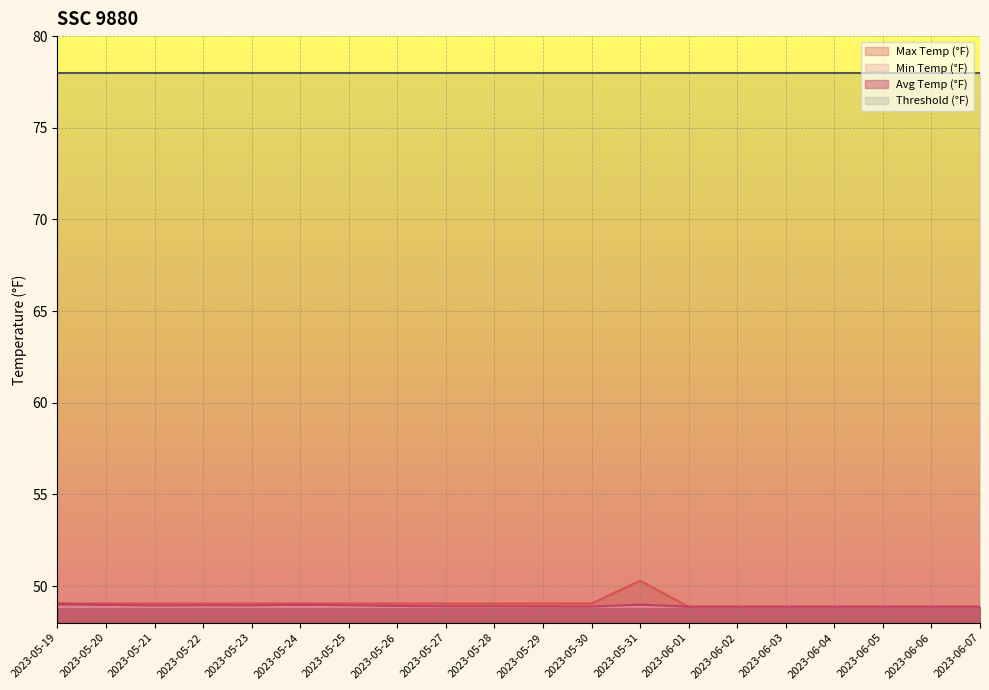

At how many categories does at least one series exceed 50?

20